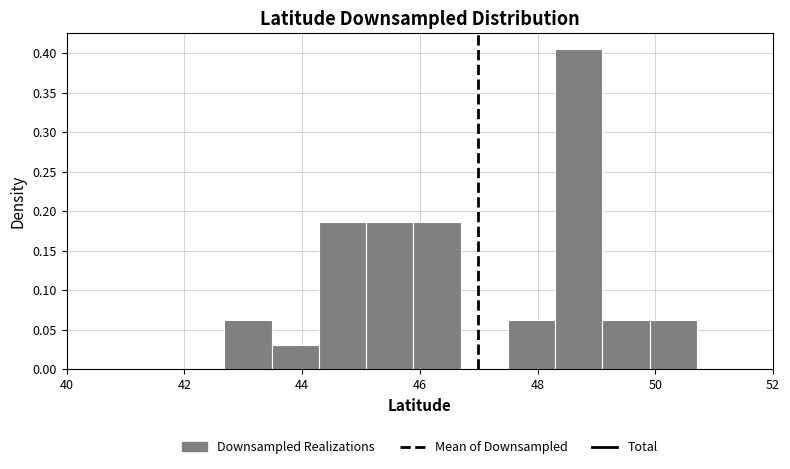

What is the height of the bar covering 44.2 to 45.0 on the x-axis? Neither the bar edges nor the heights are printed on the chart, so give them approximately, as read against the axes.

0.185